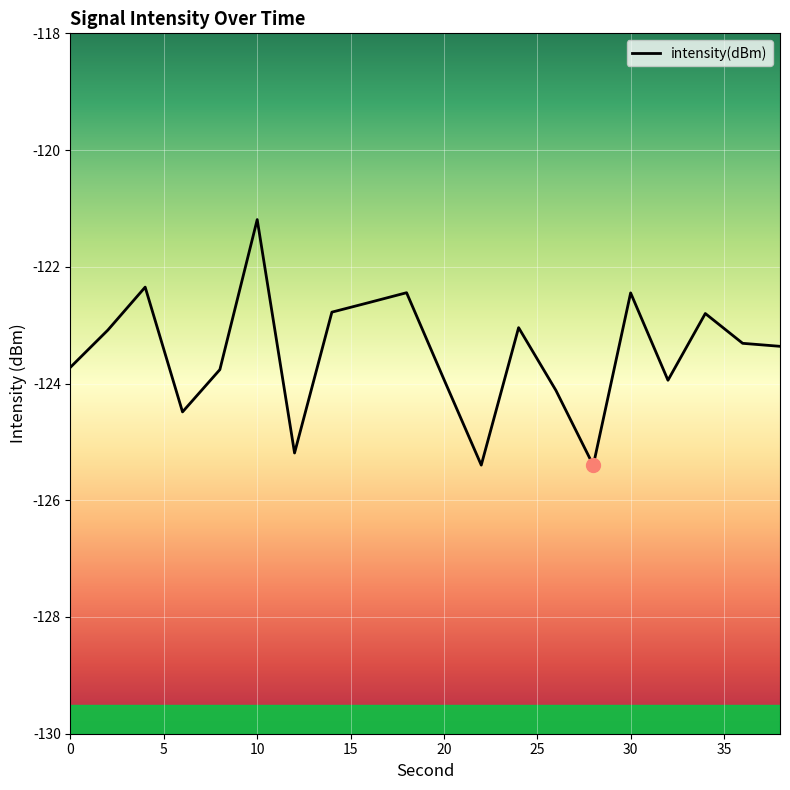

How many distinct data groups are displayed?

1